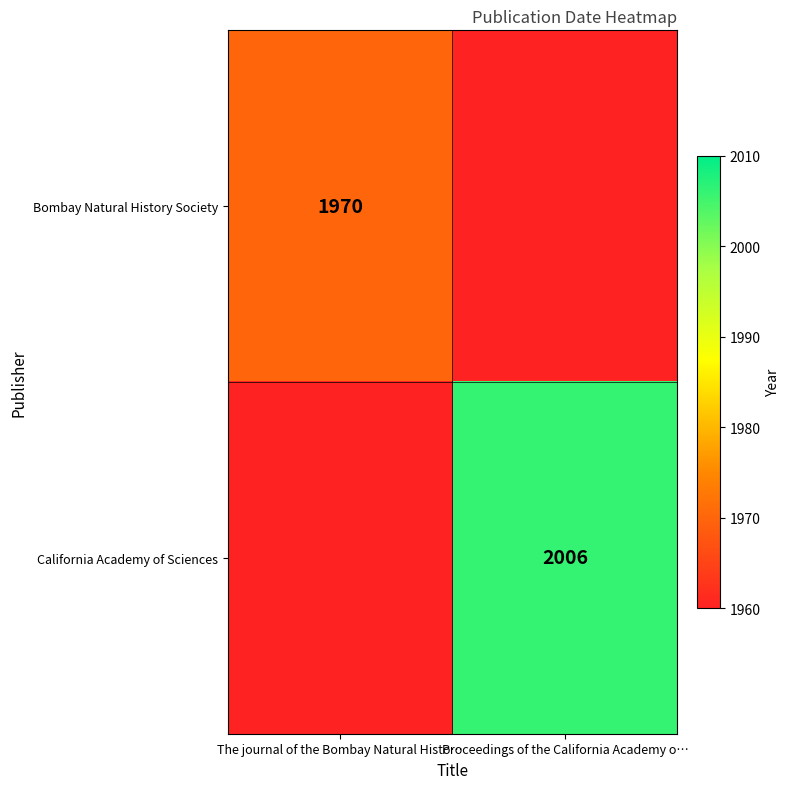

Which has a higher value, The journal of the Bombay Natural Histo… or Proceedings of the California Academy o…?

Proceedings of the California Academy o…